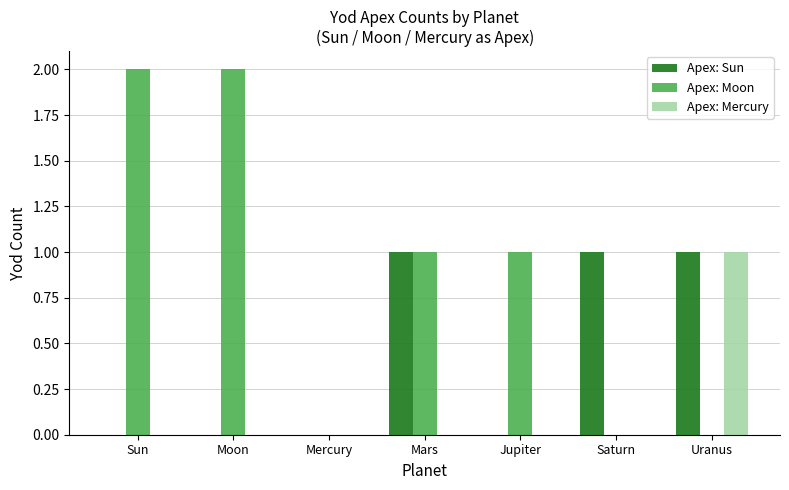

The Apex: Mercury series shows 0 at Jupiter. True or false?

True